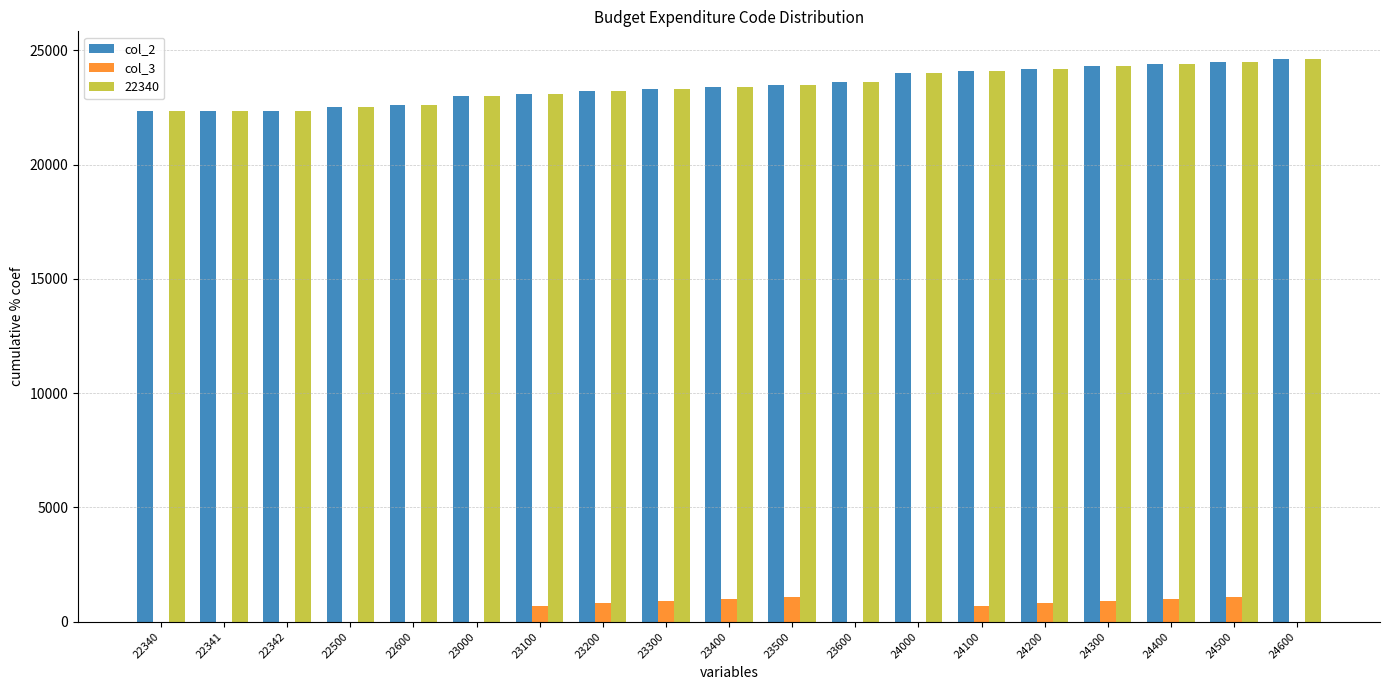

What is the sum of all col_2 values?

445323